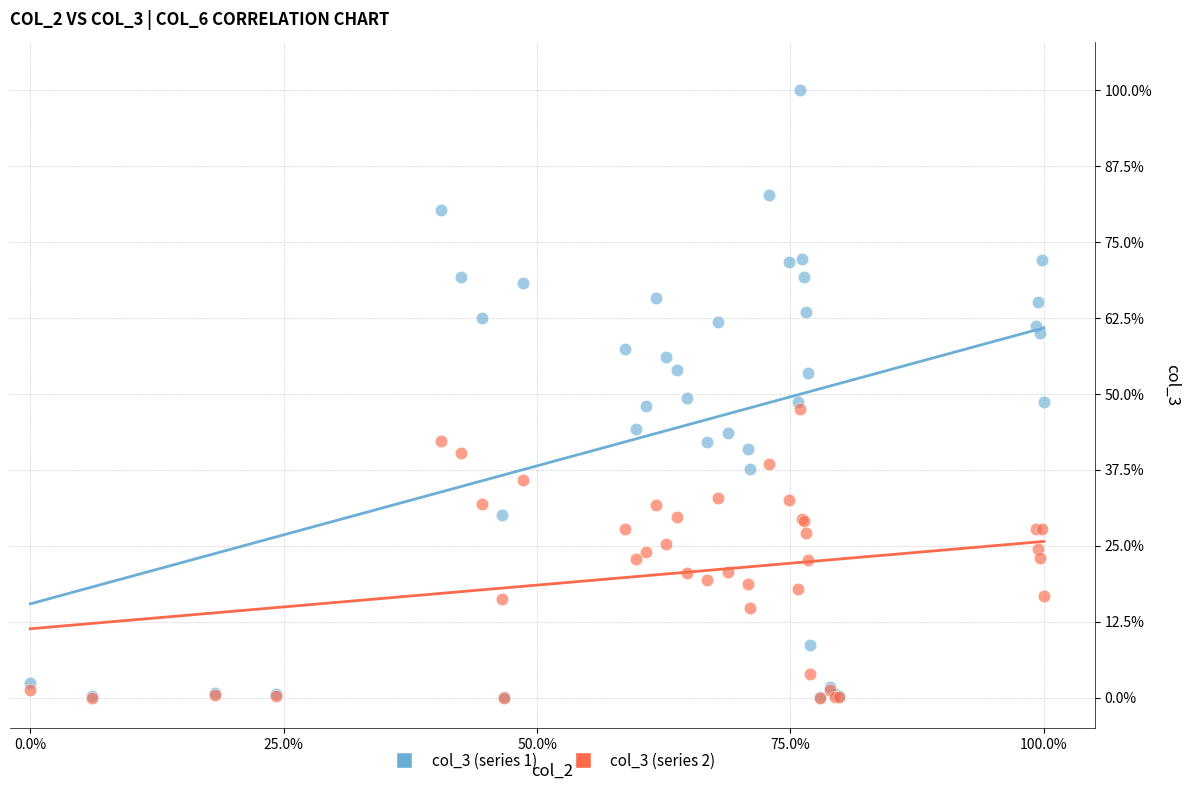

What are all the series names shown in the legend?

col_3 (series 1), col_3 (series 2)